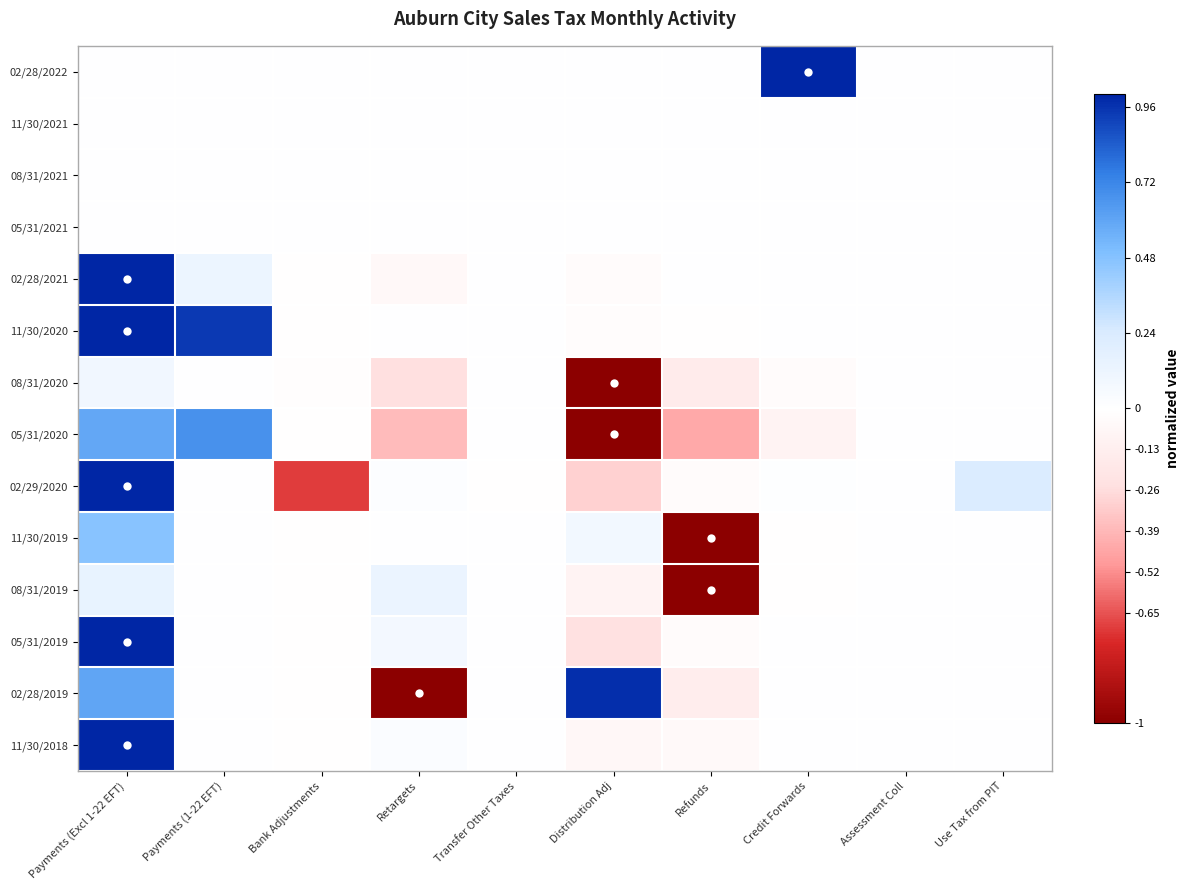

List the series in order of their peak value, lowest first.

11/30/2021, 08/31/2021, 05/31/2021, 08/31/2020, 08/31/2019, 11/30/2019, 05/31/2020, 02/28/2019, 02/28/2022, 02/28/2021, 11/30/2020, 02/29/2020, 05/31/2019, 11/30/2018